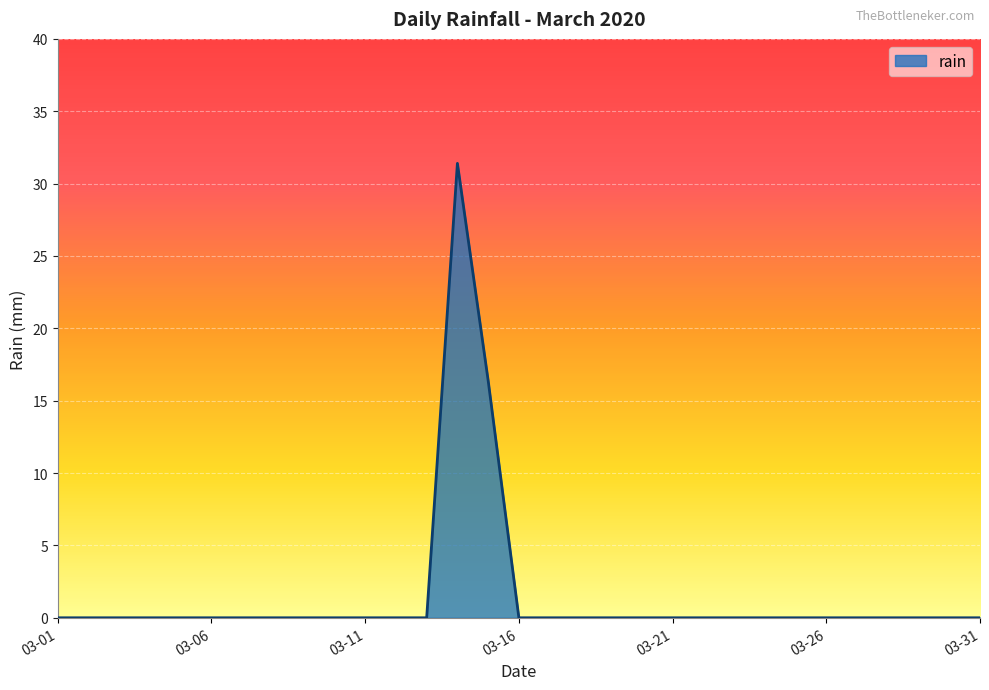

What is the greatest value displayed?

31.4